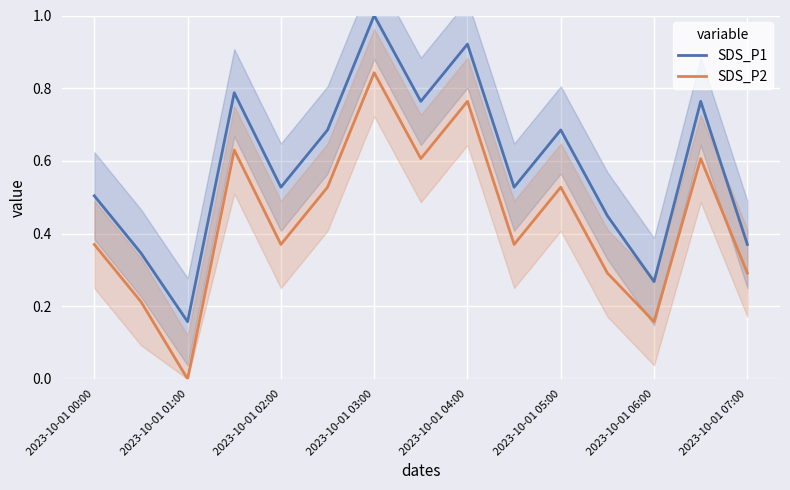

True or false: SDS_P2 and SDS_P1 intersect in this chart.

False